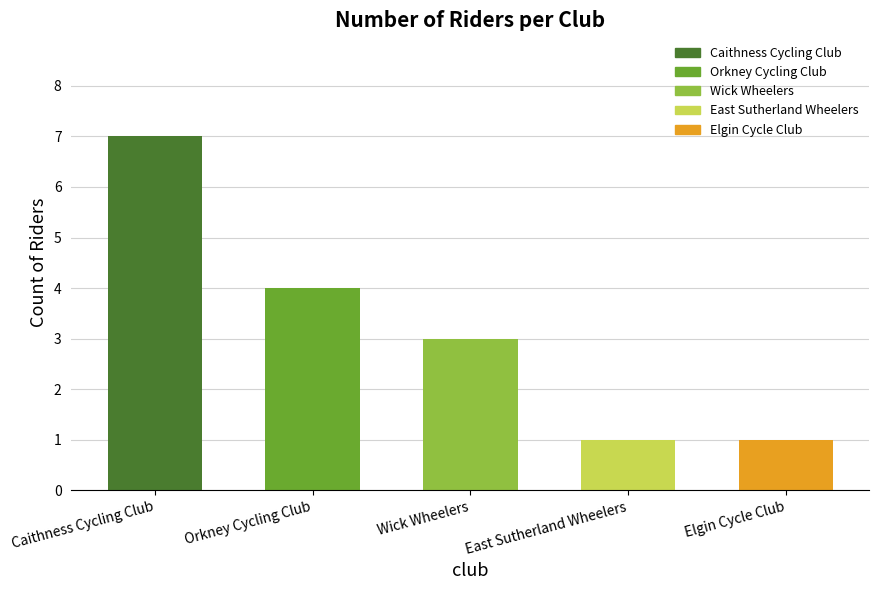

Reading right to left, transcribe all the data shown in this chart.

1	1	3	4	7